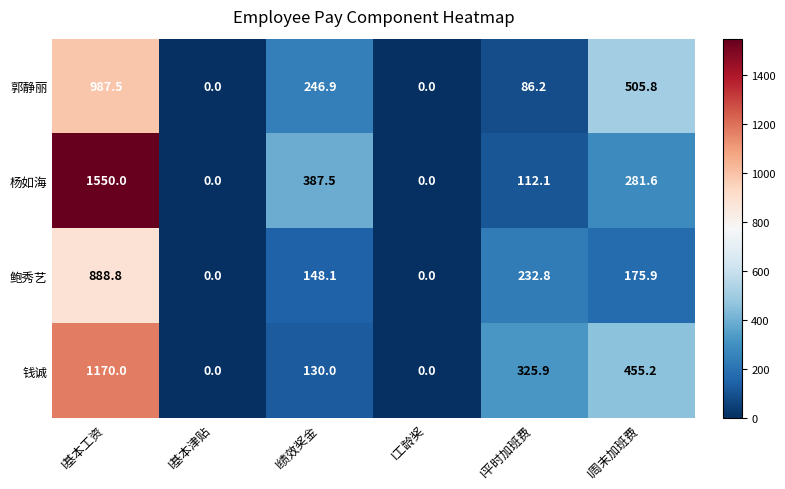

Is the value of 郭静丽 at I平时加班费 greater than the value of 钱诚 at I基本工资?

No